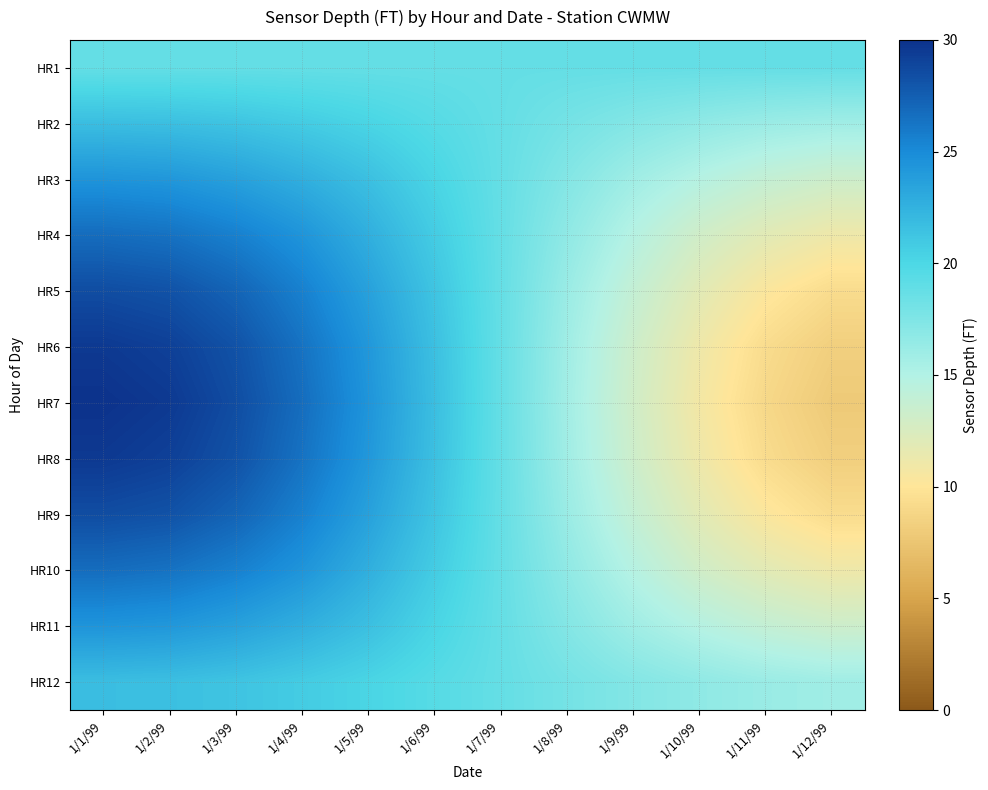

Reading right to left, what are all the values shown in this chart?

HR1: 1/12/99=18.8	1/11/99=18.8	1/10/99=18.8	1/9/99=18.8	1/8/99=18.8	1/7/99=18.8	1/6/99=18.8	1/5/99=18.8	1/4/99=18.8	1/3/99=18.8	1/2/99=18.8	1/1/99=18.8
HR2: 1/12/99=15.9	1/11/99=16.2	1/10/99=16.7	1/9/99=17.3	1/8/99=18.0	1/7/99=18.8	1/6/99=19.5	1/5/99=20.2	1/4/99=20.8	1/3/99=21.3	1/2/99=21.6	1/1/99=21.7
HR3: 1/12/99=13.3	1/11/99=13.9	1/10/99=14.8	1/9/99=15.9	1/8/99=17.3	1/7/99=18.8	1/6/99=20.2	1/5/99=21.6	1/4/99=22.7	1/3/99=23.6	1/2/99=24.2	1/1/99=24.4
HR4: 1/12/99=11.1	1/11/99=11.9	1/10/99=13.1	1/9/99=14.8	1/8/99=16.7	1/7/99=18.8	1/6/99=20.8	1/5/99=22.7	1/4/99=24.4	1/3/99=25.6	1/2/99=26.4	1/1/99=26.7
HR5: 1/12/99=9.3	1/11/99=10.3	1/10/99=11.9	1/9/99=13.9	1/8/99=16.2	1/7/99=18.8	1/6/99=21.3	1/5/99=23.6	1/4/99=25.6	1/3/99=27.2	1/2/99=28.2	1/1/99=28.5
HR6: 1/12/99=8.3	1/11/99=9.3	1/10/99=11.1	1/9/99=13.3	1/8/99=15.9	1/7/99=18.8	1/6/99=21.6	1/5/99=24.2	1/4/99=26.4	1/3/99=28.2	1/2/99=29.2	1/1/99=29.6
HR7: 1/12/99=7.9	1/11/99=9.0	1/10/99=10.8	1/9/99=13.1	1/8/99=15.8	1/7/99=18.8	1/6/99=21.7	1/5/99=24.4	1/4/99=26.7	1/3/99=28.5	1/2/99=29.6	1/1/99=30.0
HR8: 1/12/99=8.3	1/11/99=9.3	1/10/99=11.1	1/9/99=13.3	1/8/99=15.9	1/7/99=18.8	1/6/99=21.6	1/5/99=24.2	1/4/99=26.4	1/3/99=28.2	1/2/99=29.2	1/1/99=29.6
HR9: 1/12/99=9.3	1/11/99=10.3	1/10/99=11.9	1/9/99=13.9	1/8/99=16.2	1/7/99=18.8	1/6/99=21.3	1/5/99=23.6	1/4/99=25.6	1/3/99=27.2	1/2/99=28.2	1/1/99=28.5
HR10: 1/12/99=11.1	1/11/99=11.9	1/10/99=13.1	1/9/99=14.8	1/8/99=16.7	1/7/99=18.8	1/6/99=20.8	1/5/99=22.7	1/4/99=24.4	1/3/99=25.6	1/2/99=26.4	1/1/99=26.7
HR11: 1/12/99=13.3	1/11/99=13.9	1/10/99=14.8	1/9/99=15.9	1/8/99=17.3	1/7/99=18.8	1/6/99=20.2	1/5/99=21.6	1/4/99=22.7	1/3/99=23.6	1/2/99=24.2	1/1/99=24.4
HR12: 1/12/99=15.9	1/11/99=16.2	1/10/99=16.7	1/9/99=17.3	1/8/99=18.0	1/7/99=18.8	1/6/99=19.5	1/5/99=20.2	1/4/99=20.8	1/3/99=21.3	1/2/99=21.6	1/1/99=21.7